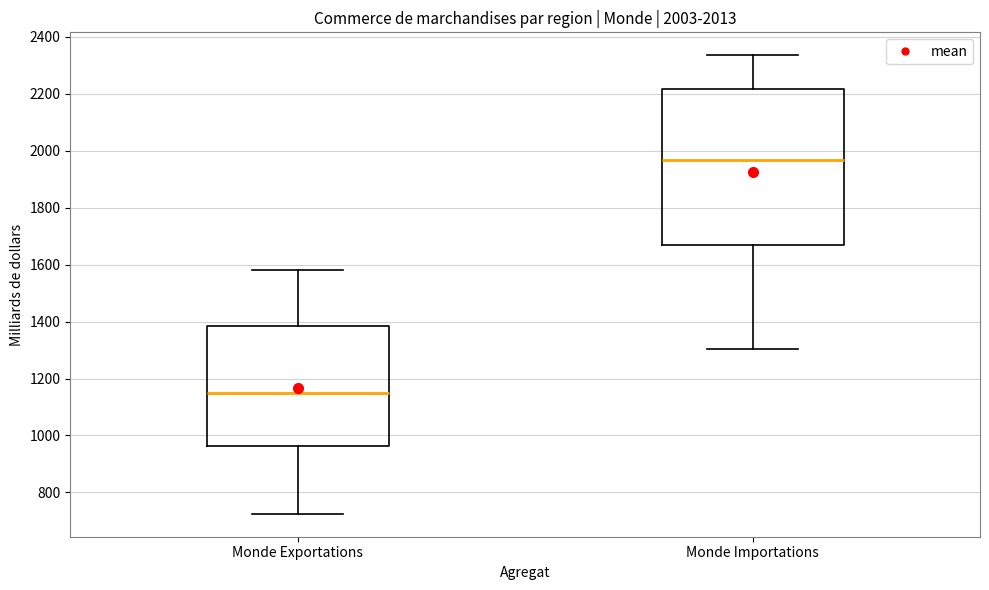

Comparing the boxes themselves (not the whiskers), which one is the tallest?

Monde Importations